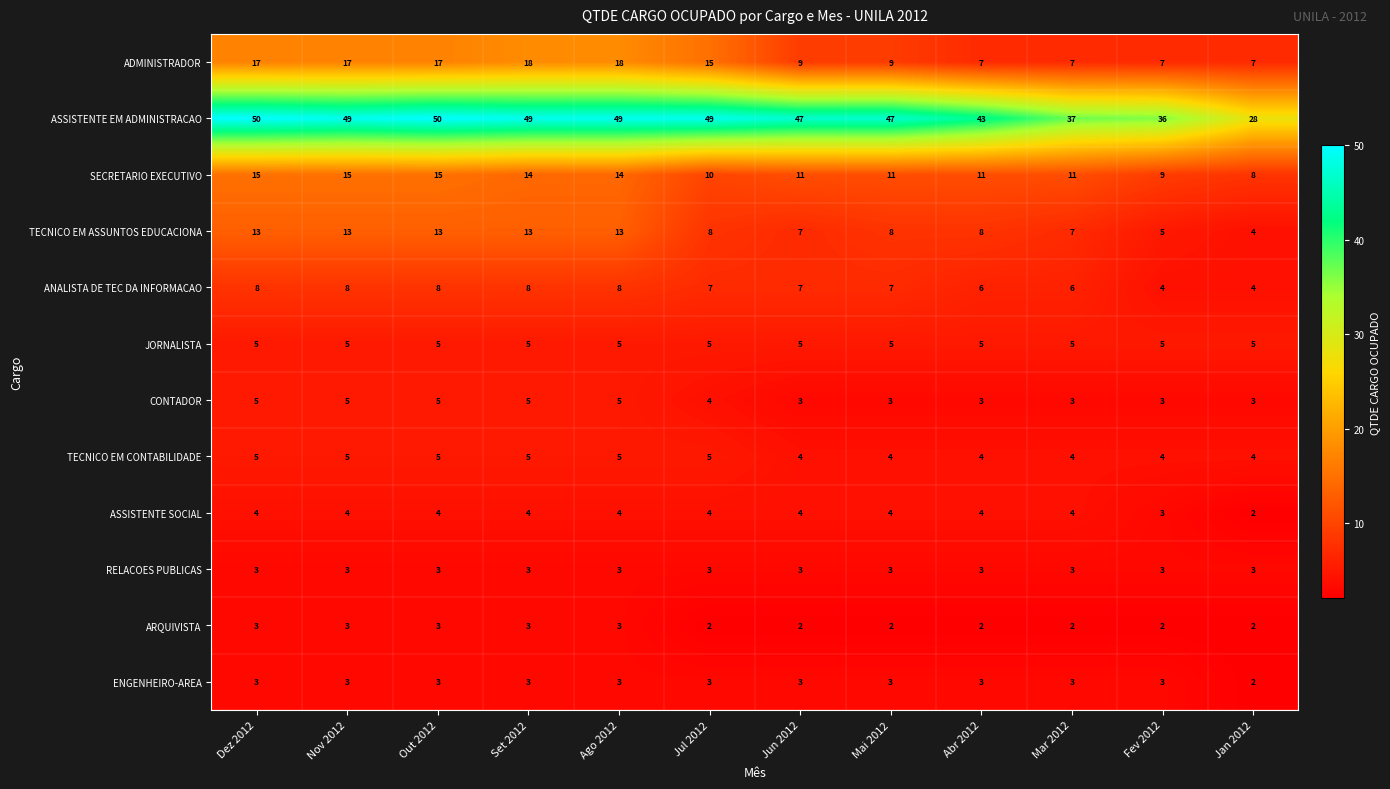

Read the ADMINISTRADOR value at Jan 2012.

7